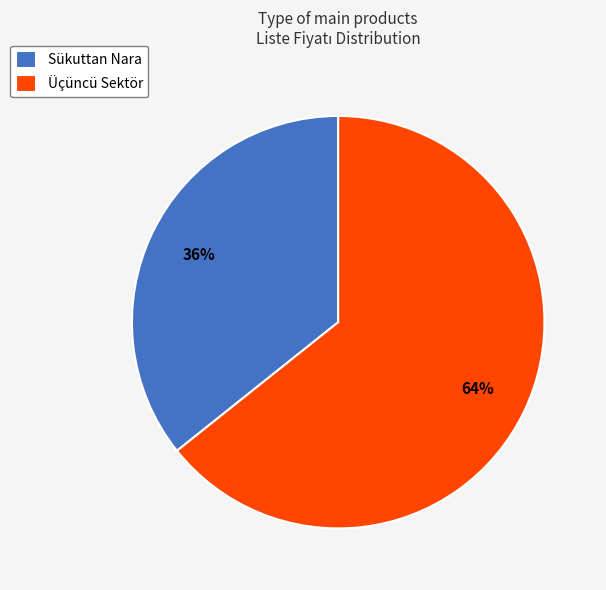

To the nearest percent, what is the average slice percentage?

50%